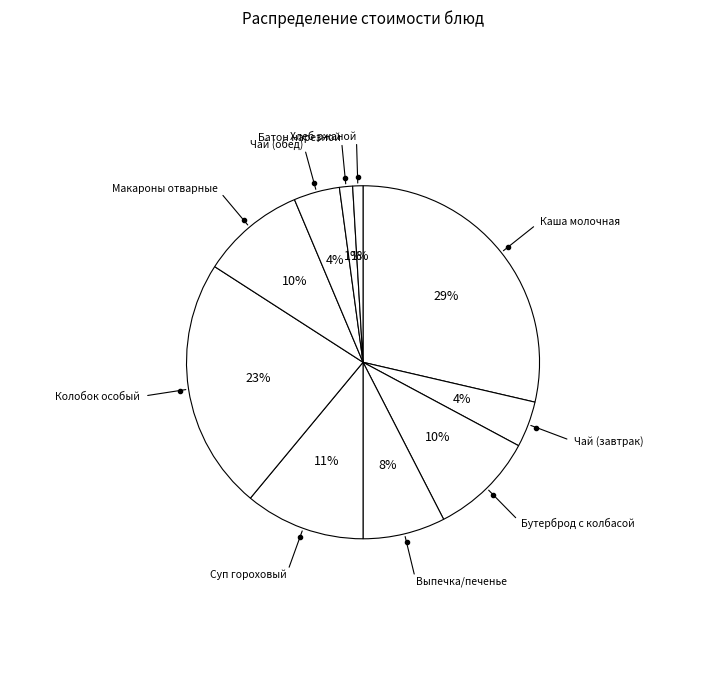

How many segments does this pie chart have?

10